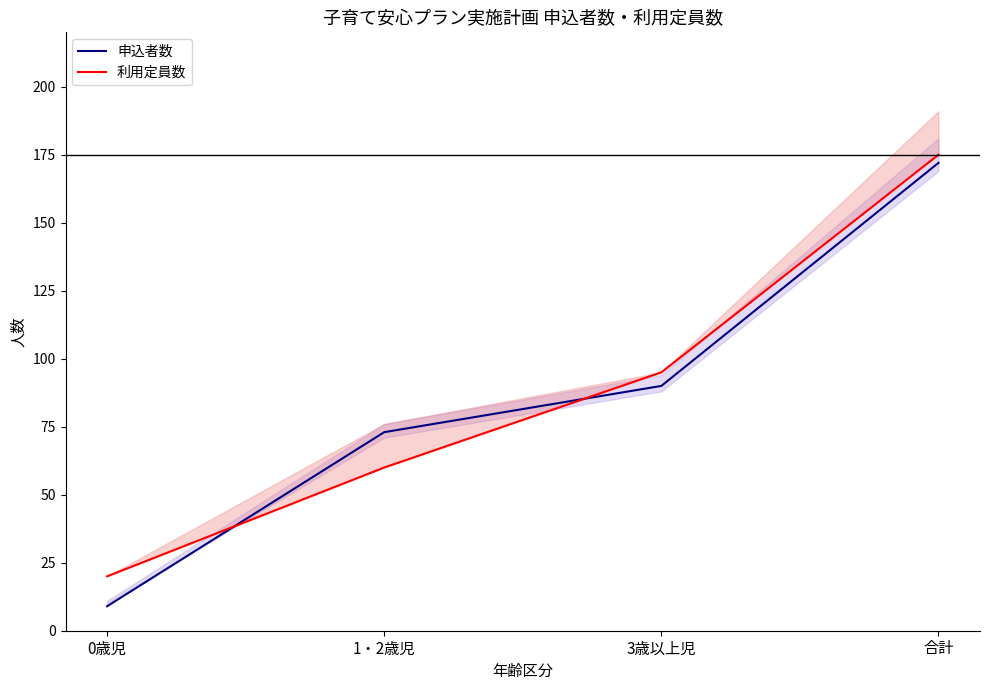

How many distinct data groups are displayed?

2